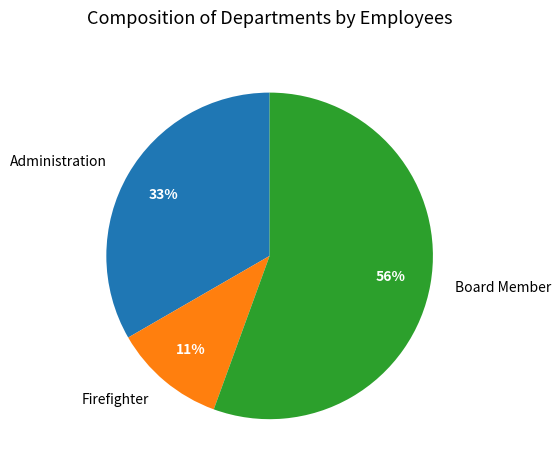

How many slices are in this pie chart?

3